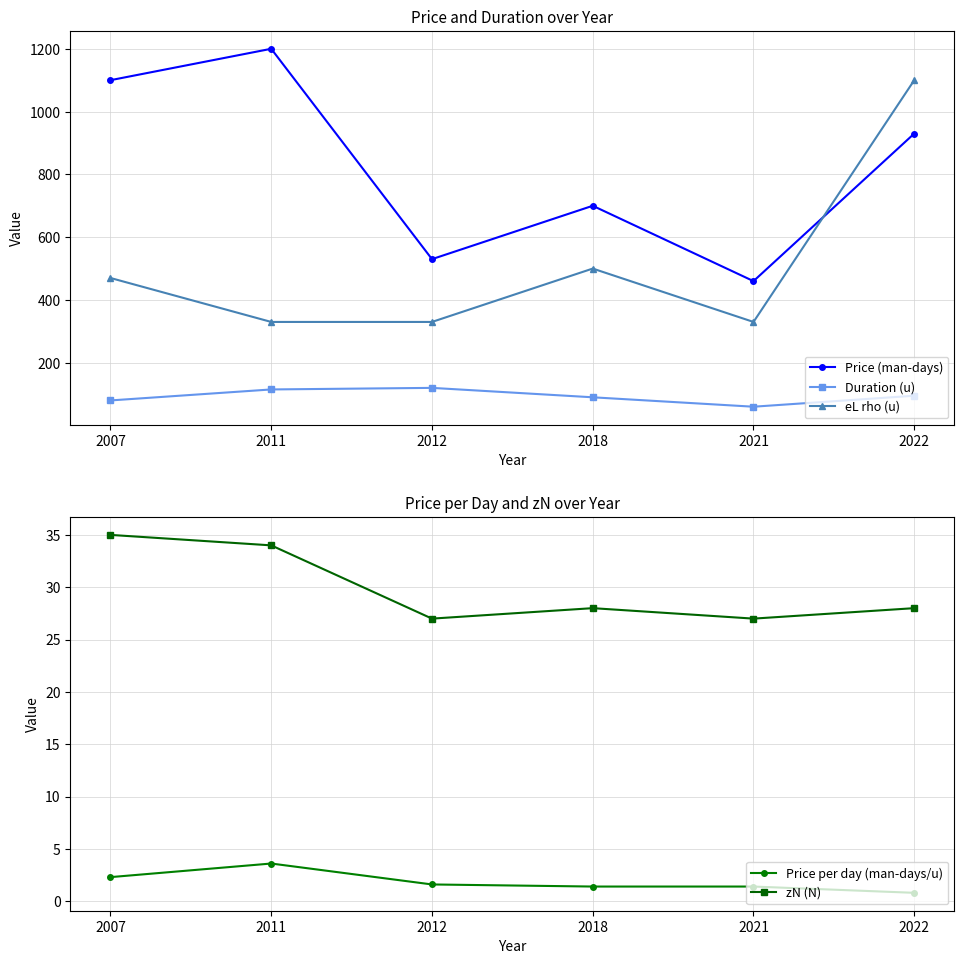

How many interior local peaks does the eL rho (u) series have?

1